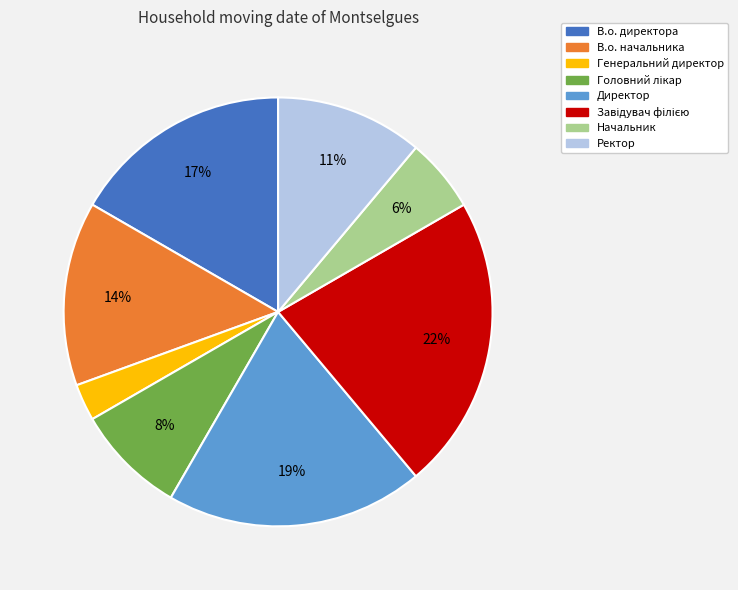

The В.о. директора slice represents 6% of the pie. True or false?

False